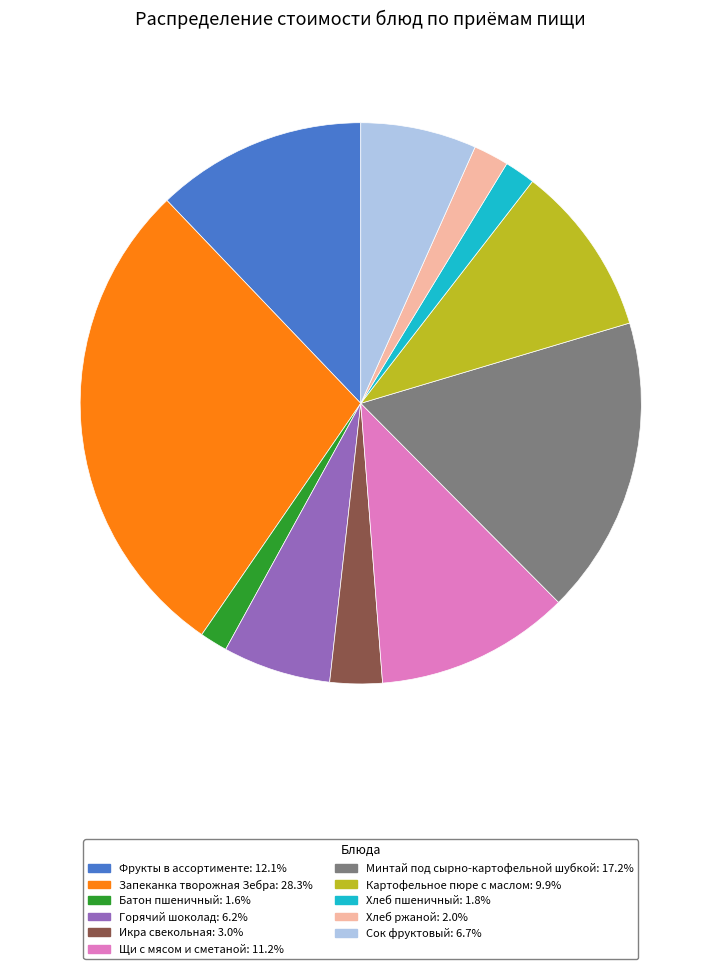

True or false: Щи с мясом и сметаной accounts for 6% of the total.

False